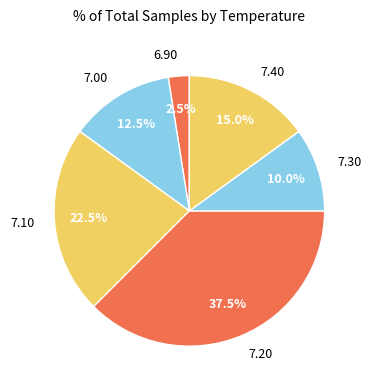

Does 7.30 represent more than half of the total?

No